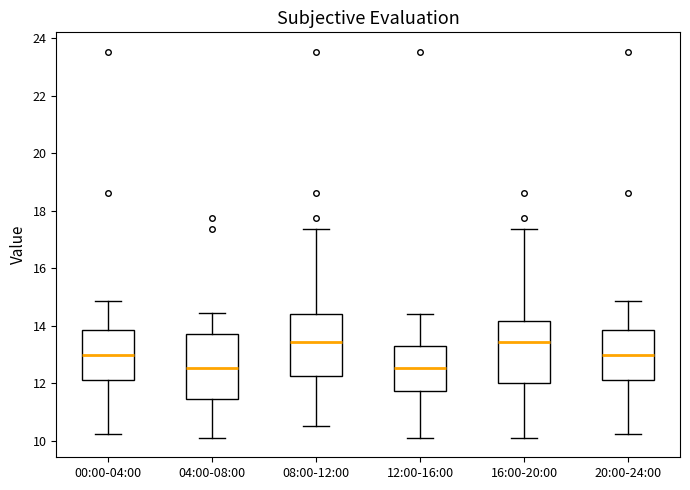

Reading left to right, read every box against the y-axis: the position of its median line, the range the box covers, and the ends of its whiskers. The values are not printed on the chart, so give them approximately, as read against the axis.

00:00-04:00: median 13.0, box 12.2 to 13.8, whiskers 10.2 to 14.8
04:00-08:00: median 12.6, box 11.4 to 13.8, whiskers 10.2 to 14.4
08:00-12:00: median 13.4, box 12.2 to 14.4, whiskers 10.6 to 17.4
12:00-16:00: median 12.6, box 11.8 to 13.4, whiskers 10.2 to 14.4
16:00-20:00: median 13.4, box 12.0 to 14.2, whiskers 10.2 to 17.4
20:00-24:00: median 13.0, box 12.2 to 13.8, whiskers 10.2 to 14.8